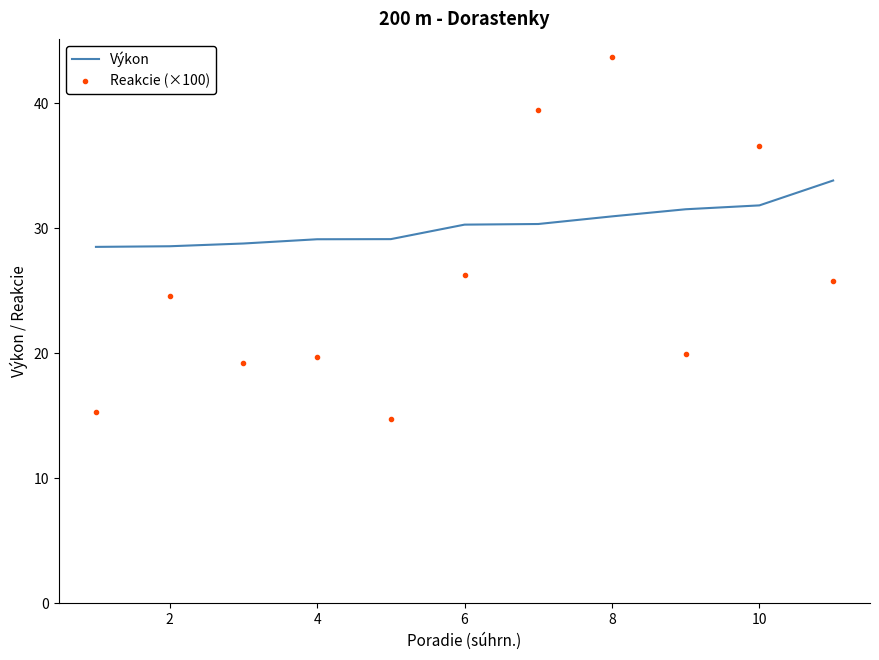

What is the difference between the maximum and minimum values in the Výkon series?

5.3